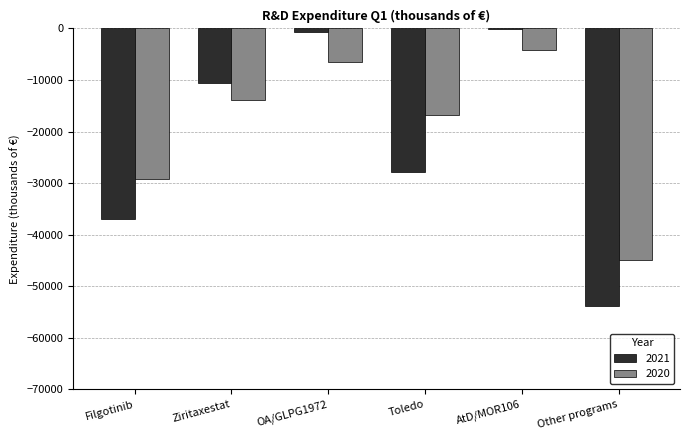

The 2021 series shows -44395 at Toledo. True or false?

False